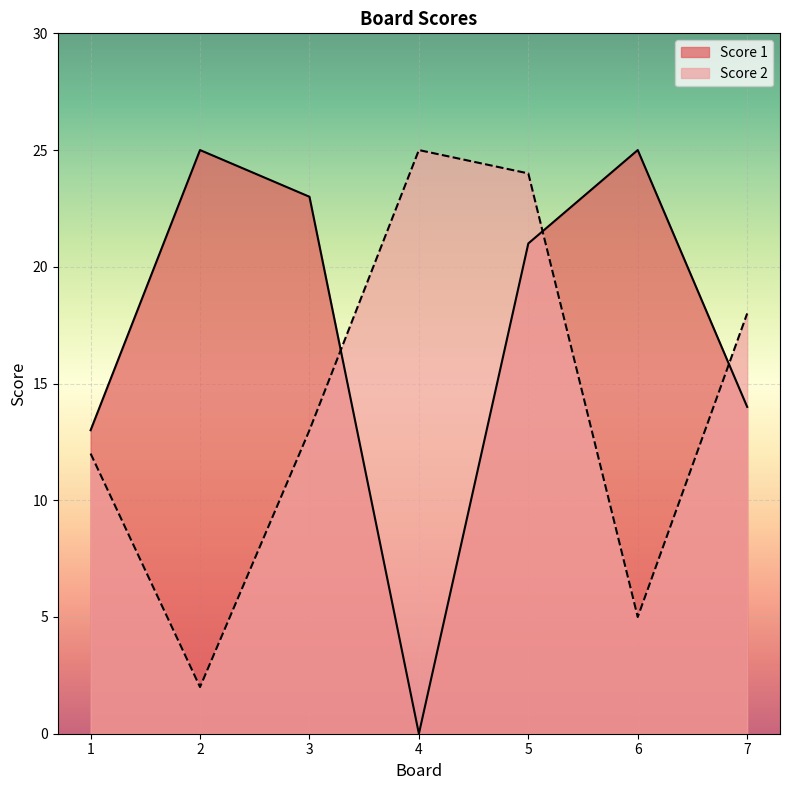

Between 2 and 1, which is larger?

2